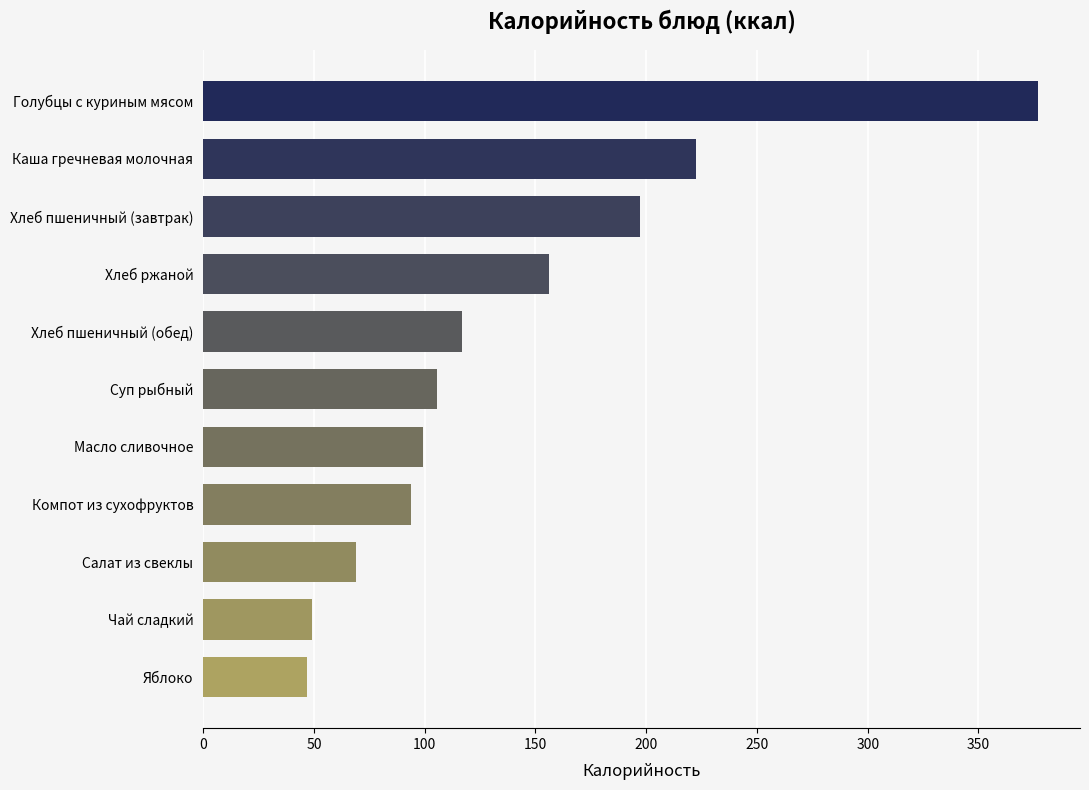

Approximately how many times larger is the value at Голубцы с куриным мясом compared to Чай сладкий?

7.7